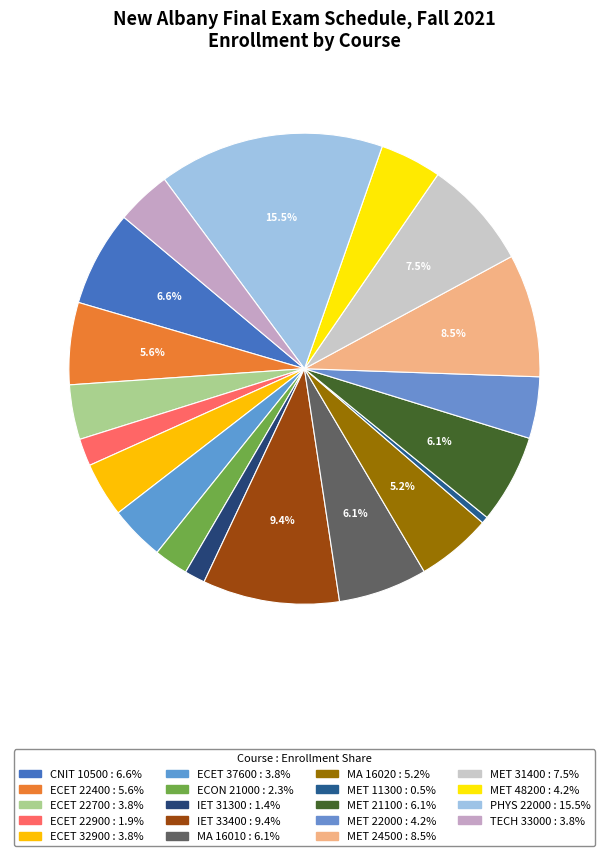

What is the smallest slice in the pie chart?

MET 11300